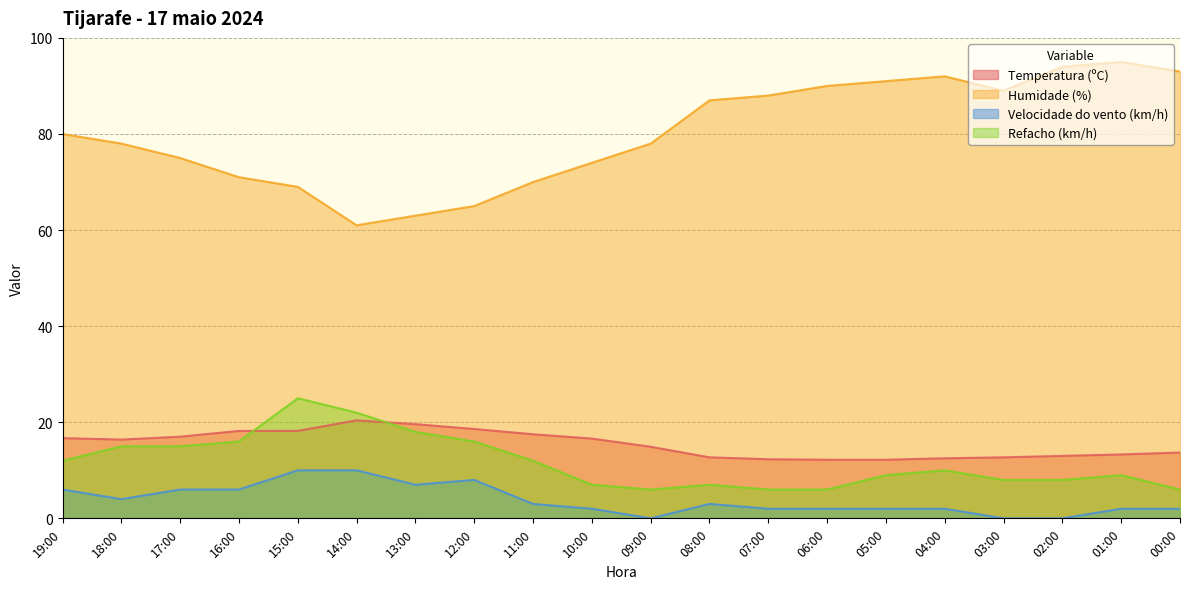

Where is Velocidade do vento (km/h) nearest to the value 5?

19:00